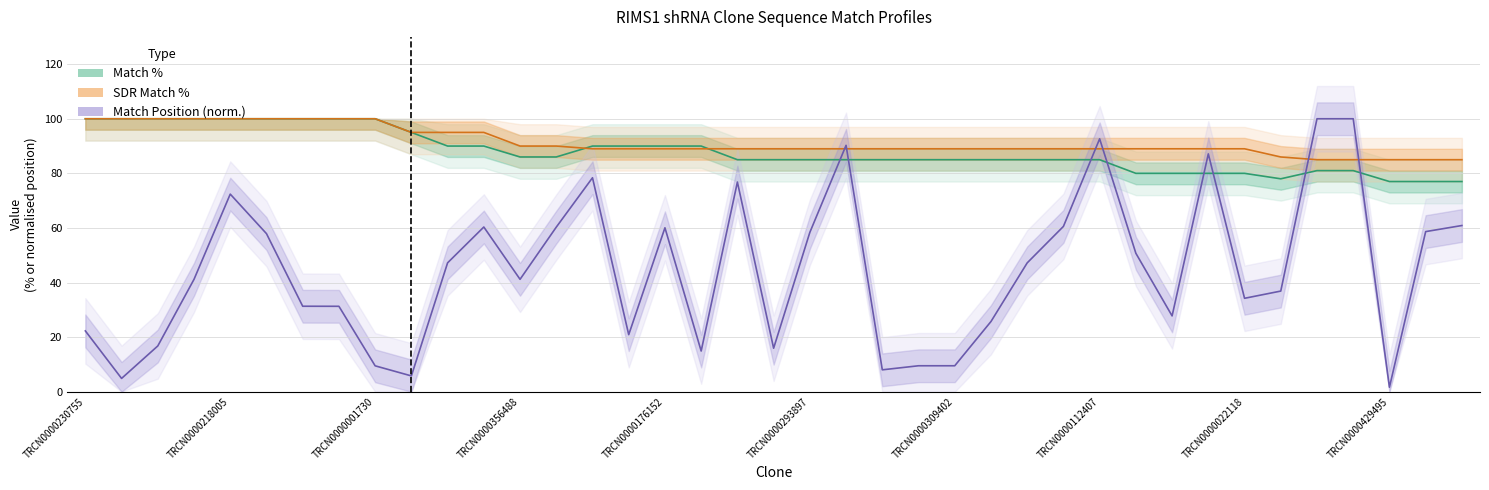

Which series has the widest spread of values?

Match Position